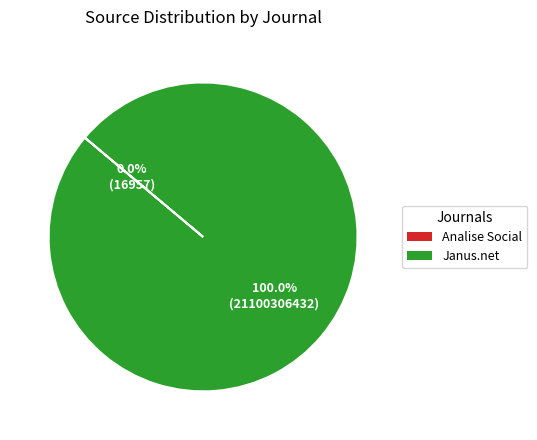

True or false: Janus.net accounts for 100% of the total.

True